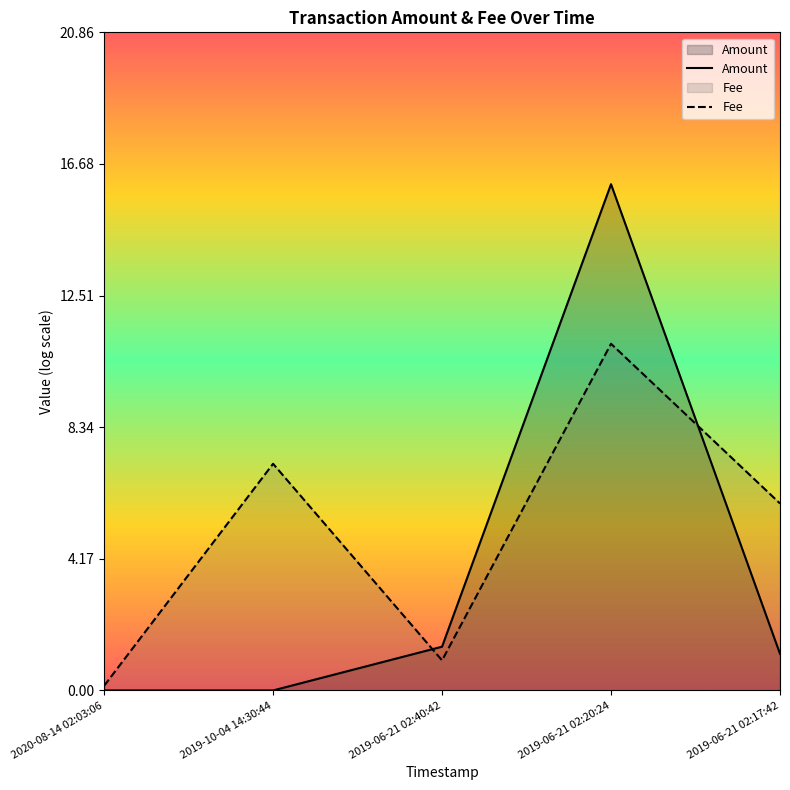

Between 2019-06-21 02:20:24 and 2019-06-21 02:40:42, which is larger?

2019-06-21 02:20:24